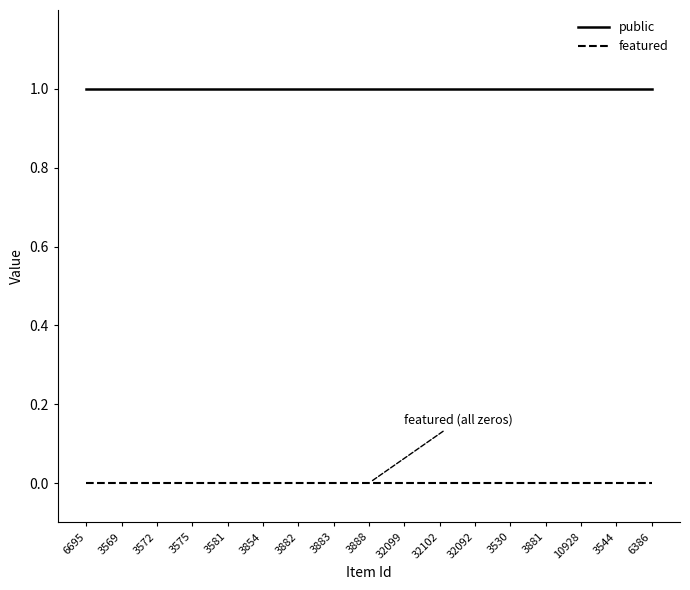

How many lines are shown in the chart?

2